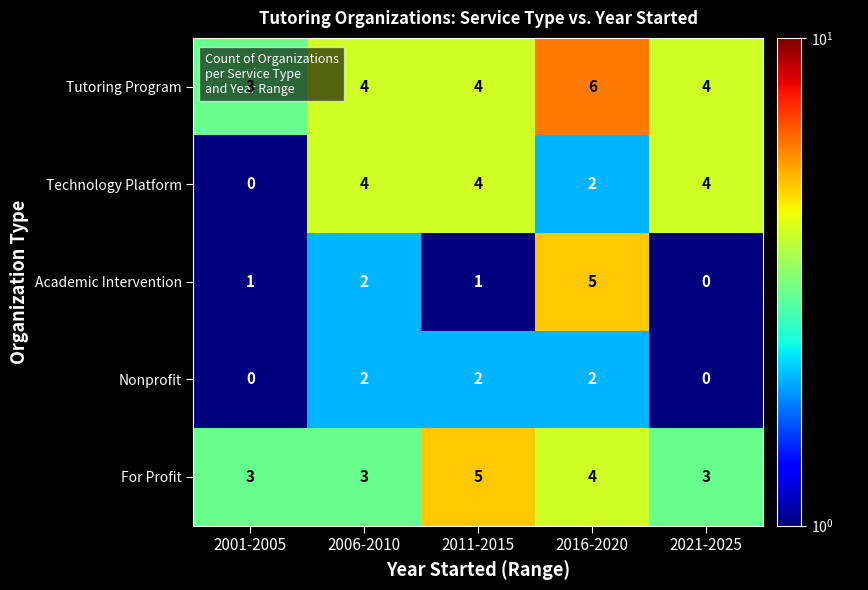

How many data points does each series have?

5